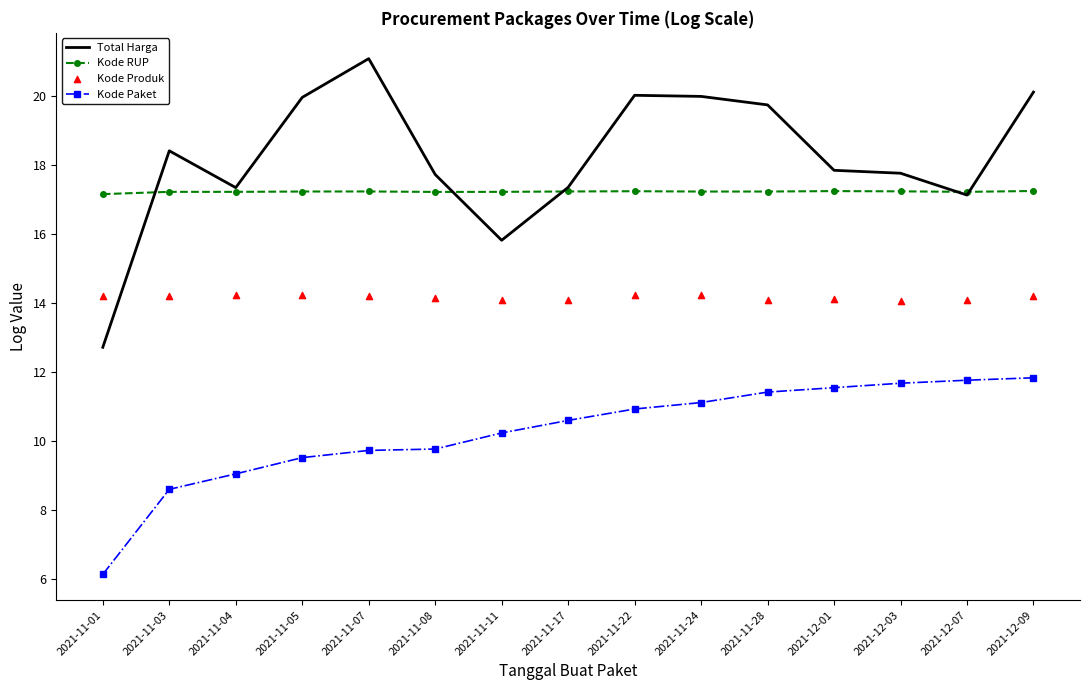

What are all the series names shown in the legend?

Total Harga, Kode RUP, Kode Paket, Kode Produk